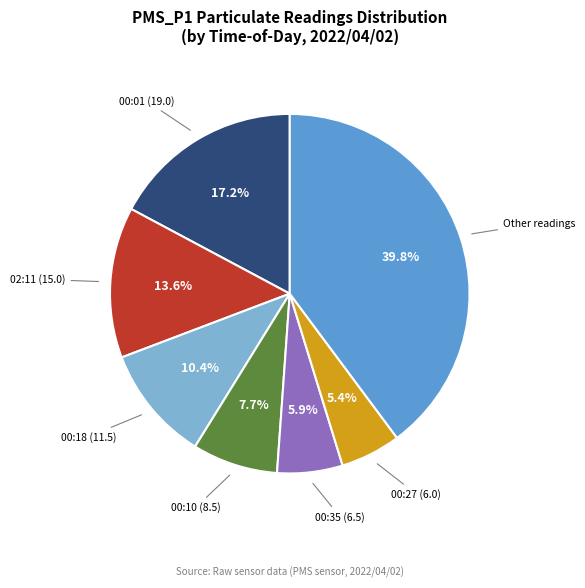

Does any single category account for the majority?

No